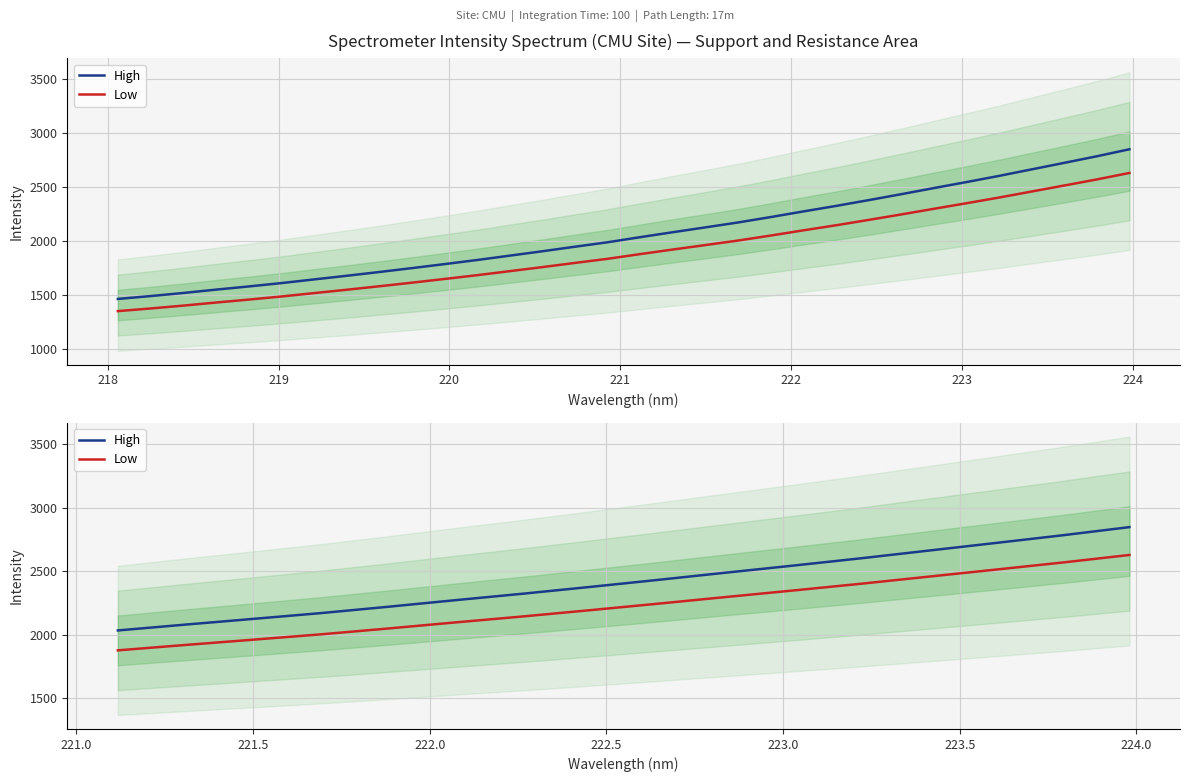

True or false: High and Low intersect in this chart.

False